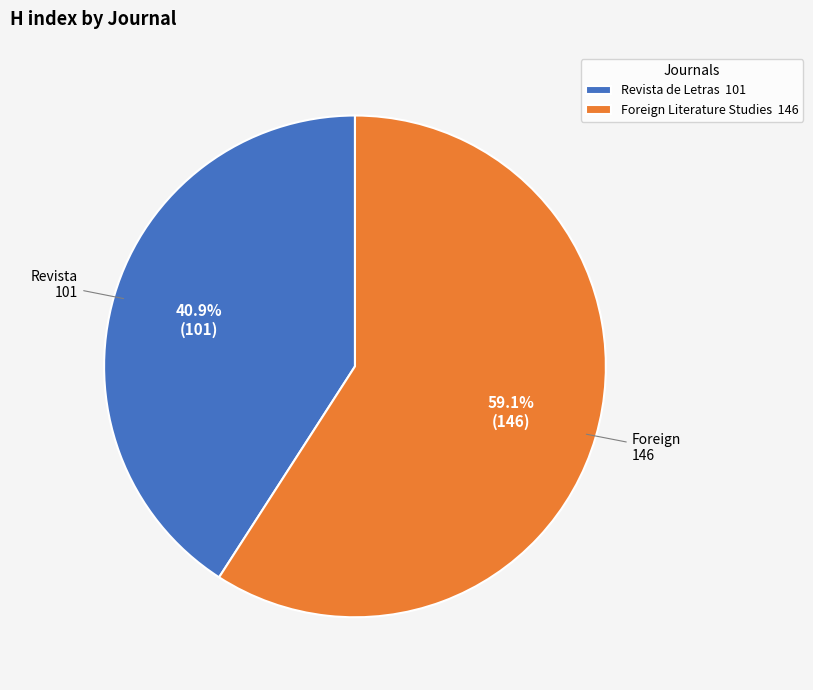

Rank the categories by value from highest to lowest.

Foreign Literature Studies, Revista de Letras